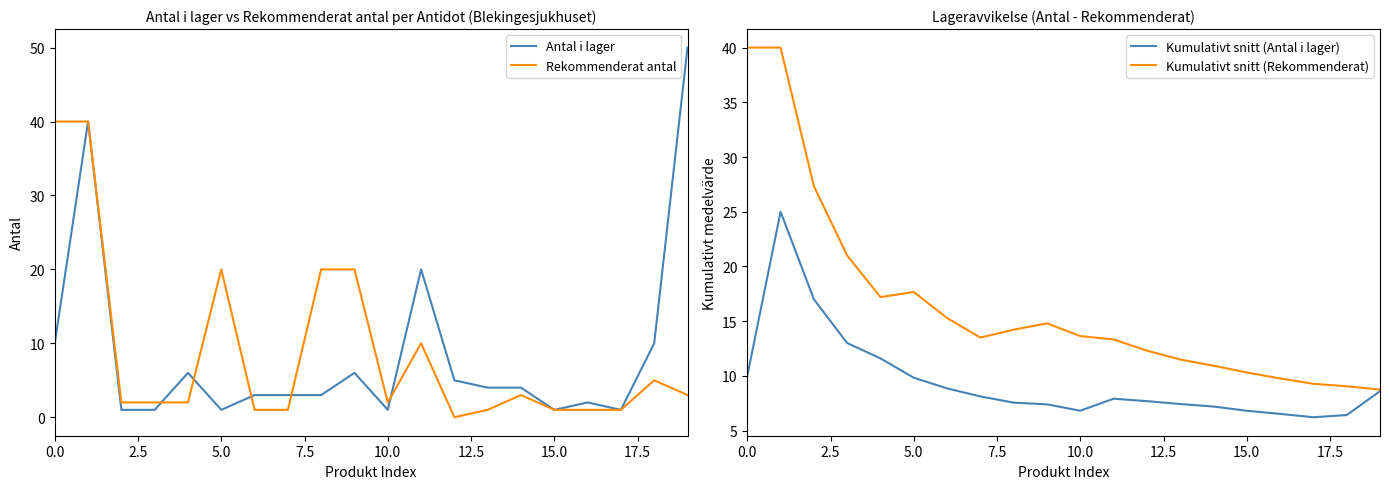

List the series in order of their peak value, lowest first.

Kumulativt snitt (Antal i lager), Rekommenderat antal, Kumulativt snitt (Rekommenderat), Antal i lager